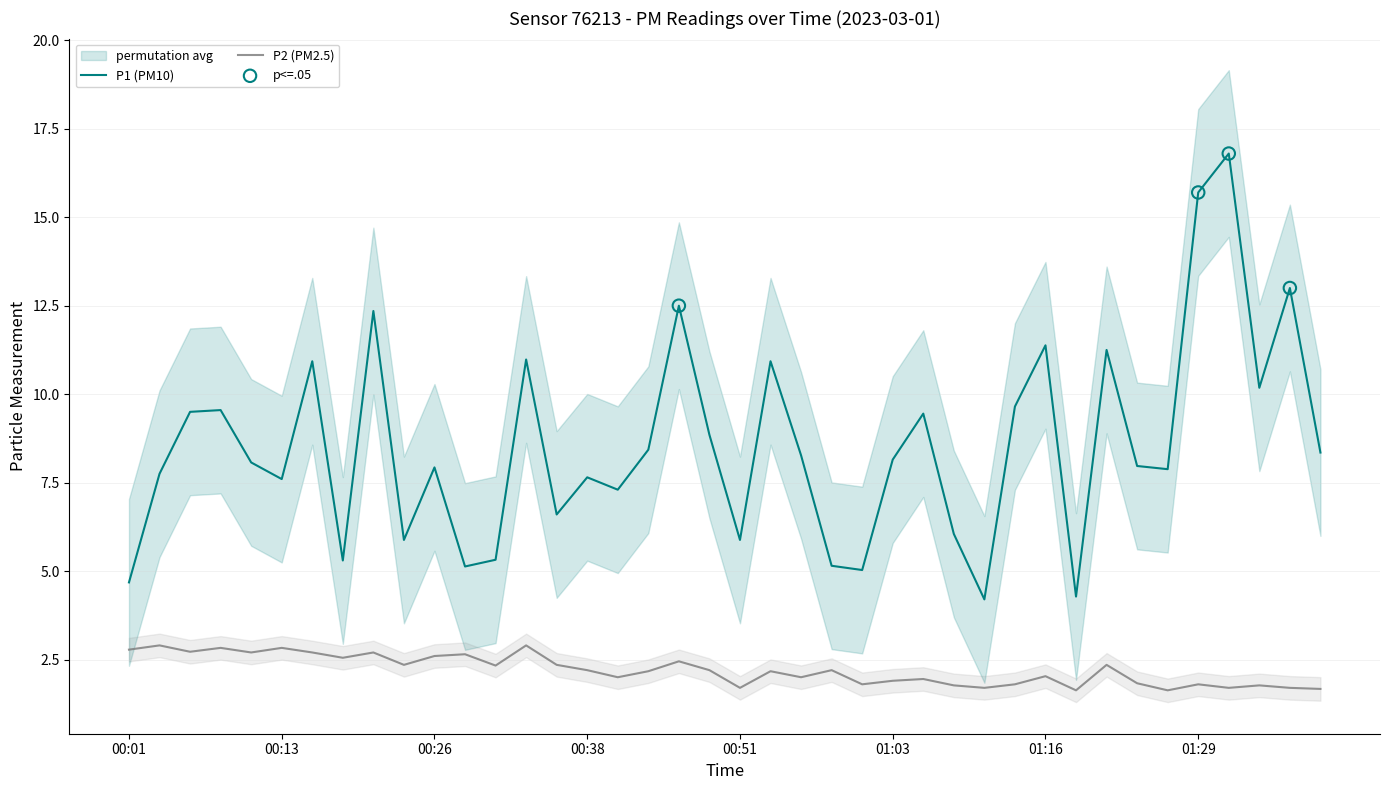

At how many categories does at least one series exceed 1?

40